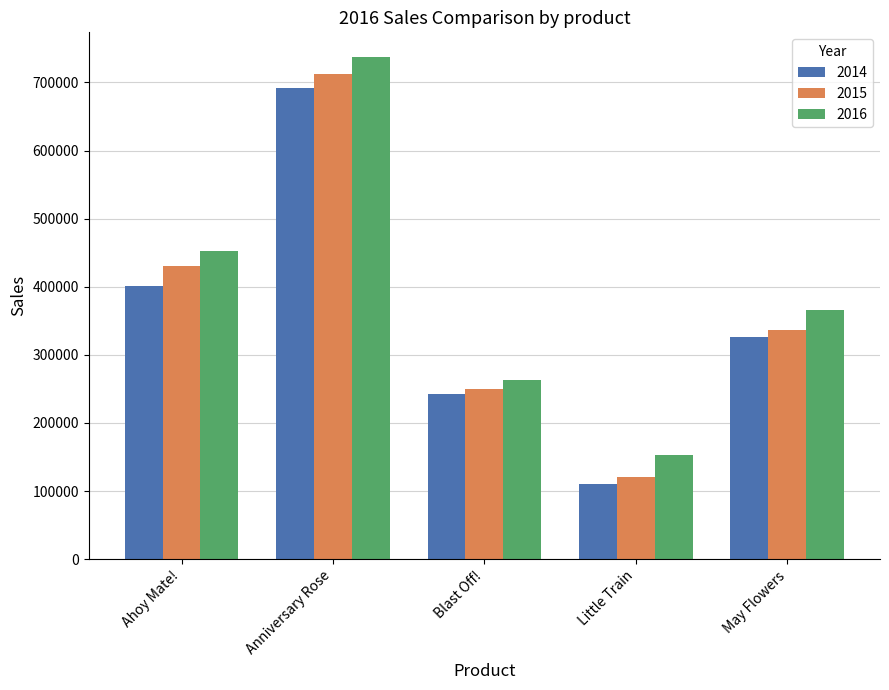

Does the chart contain stacked bars?

No